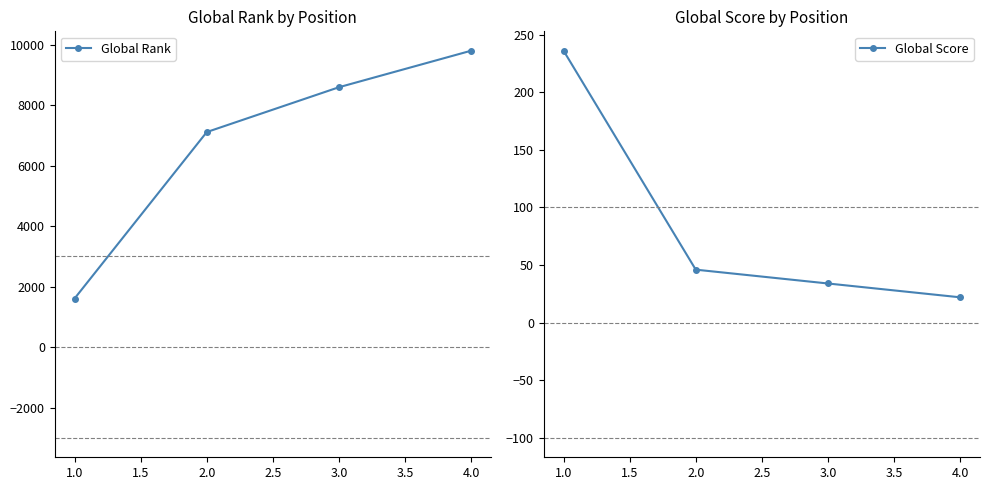

What are all the series names shown in the legend?

Global Rank, Global Score